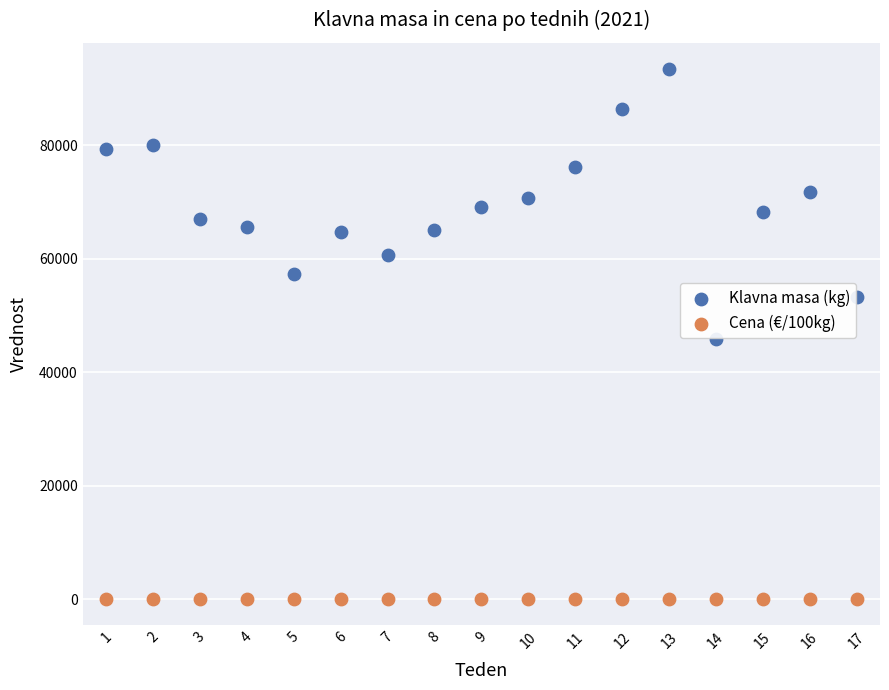

What are all the series names shown in the legend?

Klavna masa (kg), Cena (€/100kg)